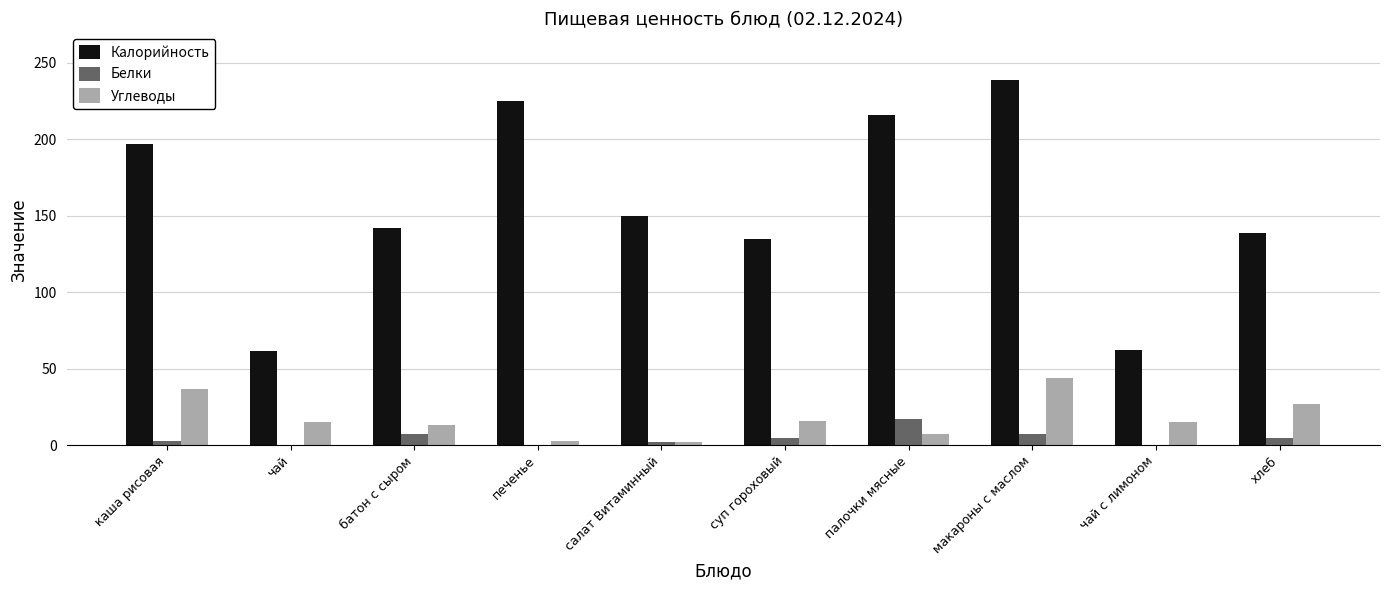

Are the bars grouped side by side (vs. stacked)?

Yes